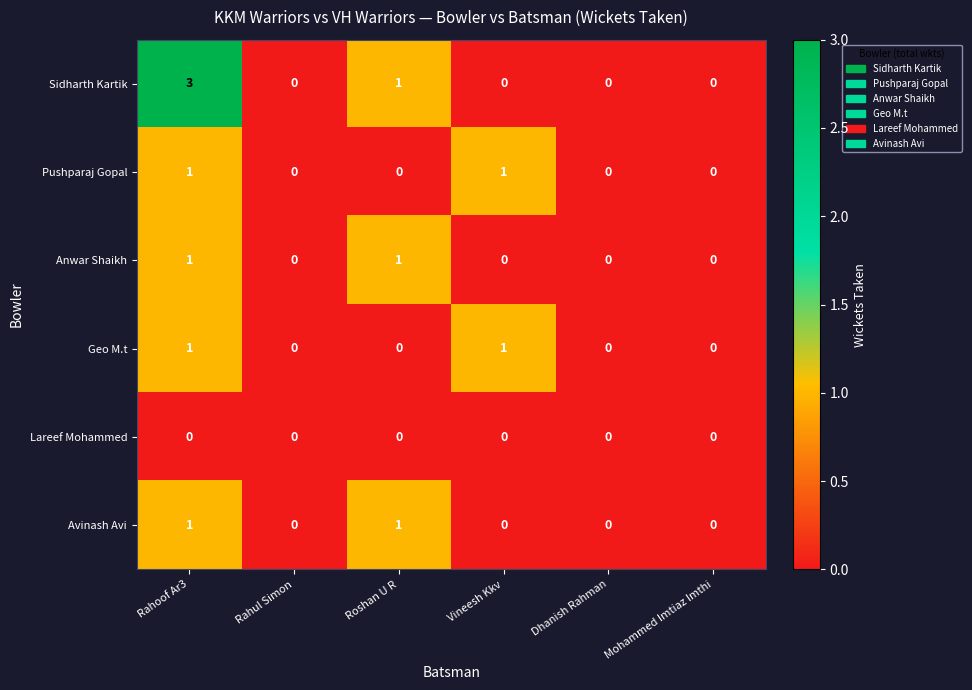

Is it true that Avinash Avi equals 1 at Mohammed Imtiaz Imthi?

False